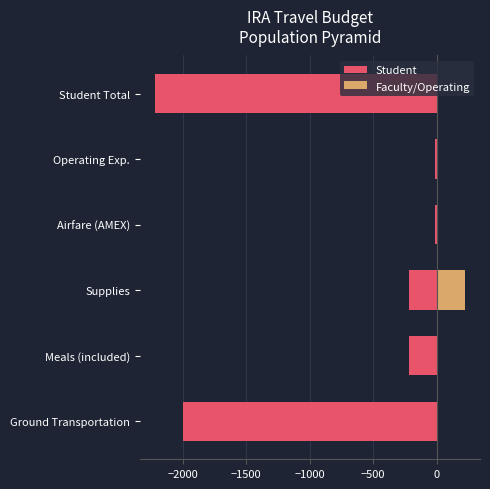

The value of Faculty/Operating at Ground Transportation is 0. True or false?

True